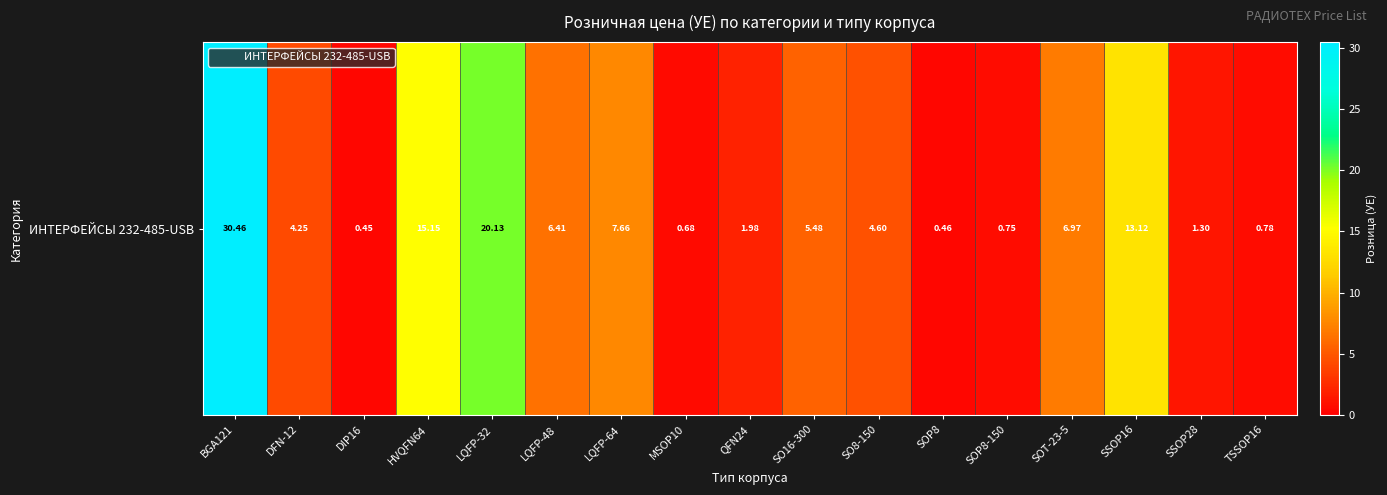

Which has a higher value, SSOP16 or MSOP10?

SSOP16